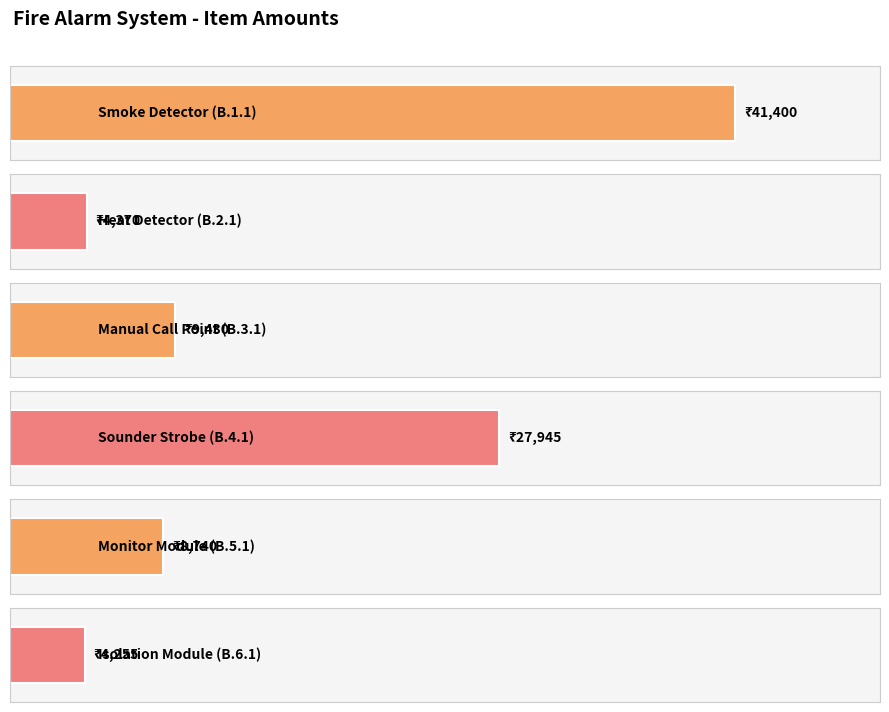

Between B.6.1 and B.3.1, which is larger?

B.3.1